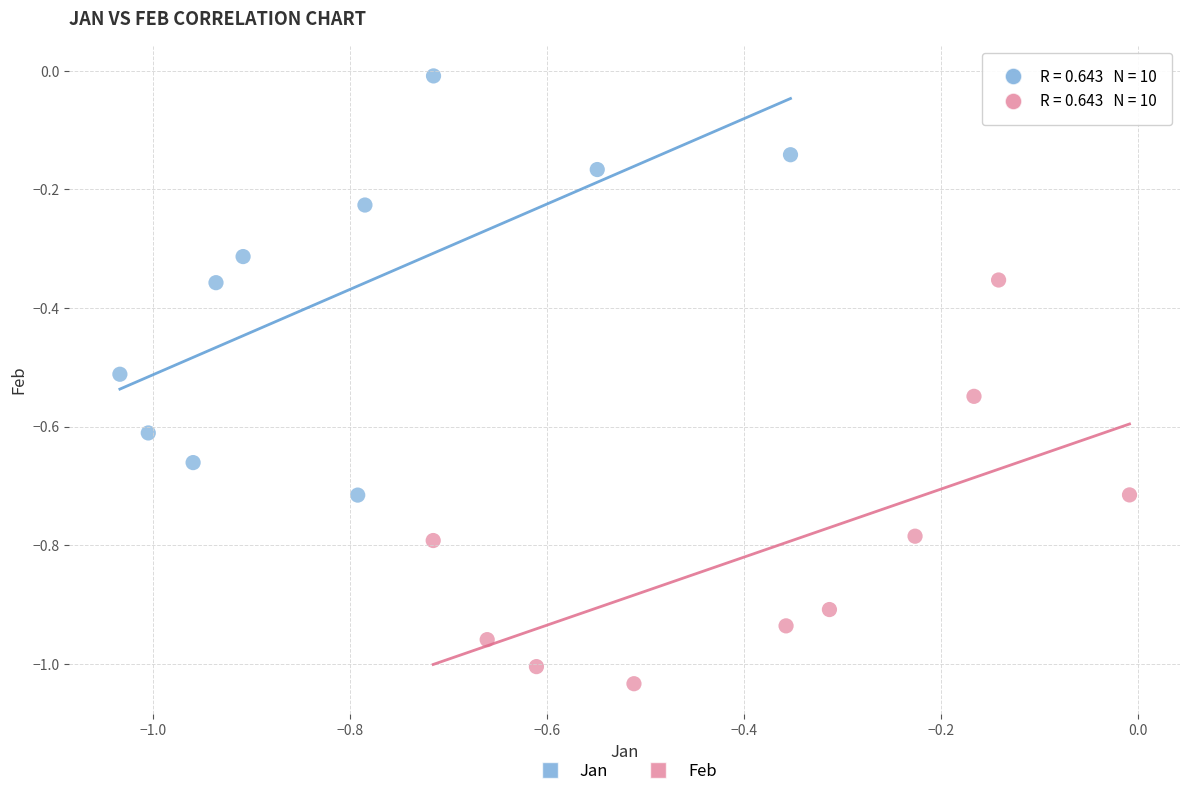

Which series contains the highest Y value?

Jan